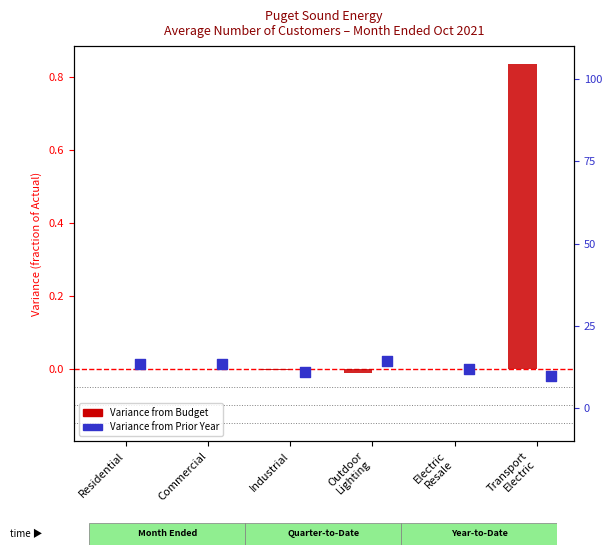

Which series has the largest Y range (max minus min)?

Variance from Budget (% of Actual)